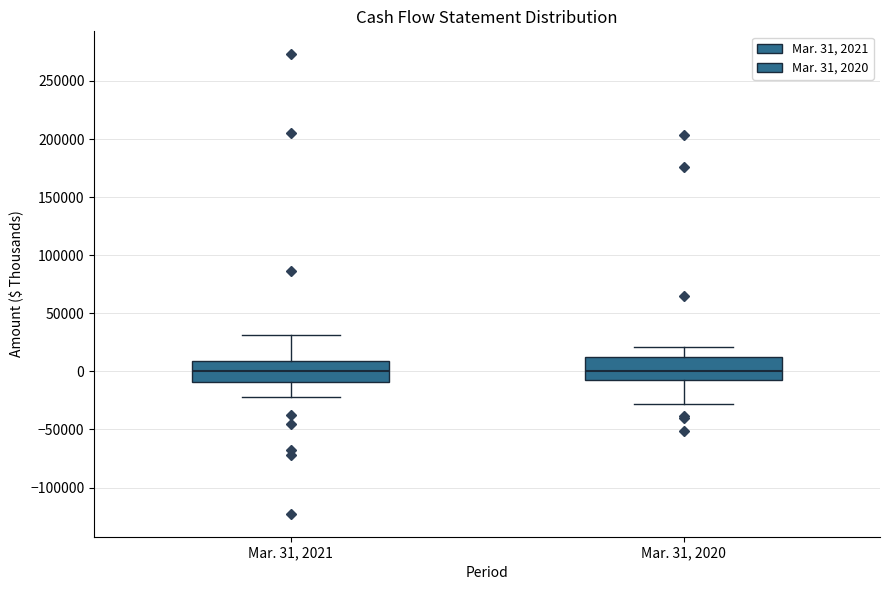

Reading left to right, transcribe this box plot: for each box, give where its median line is, the range the box spans, and where its two whiskers end, as read against the y-axis. The values are not printed on the chart, so give them approximately, as read against the axis.

Mar. 31, 2021: median 0, box -10000 to 10000, whiskers -20000 to 30000
Mar. 31, 2020: median 0, box -5000 to 10000, whiskers -30000 to 20000